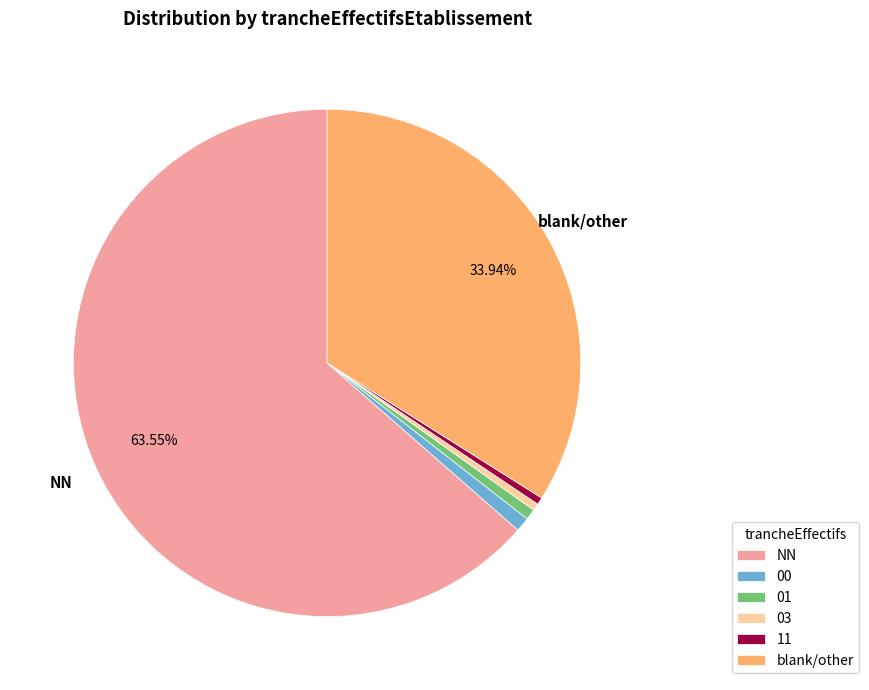

To the nearest percent, what is the average slice percentage?

17%